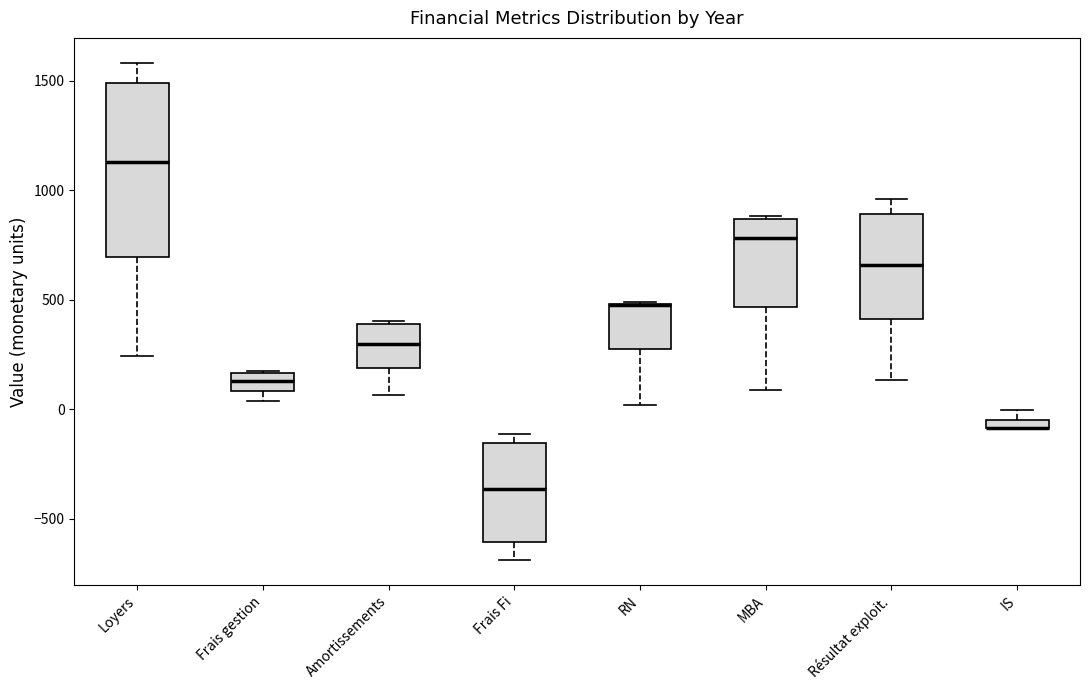

Where is the lower edge of the box for Résultat exploit. on the y-axis? The values are not printed on the chart, so give them approximately, as read against the axis.

400